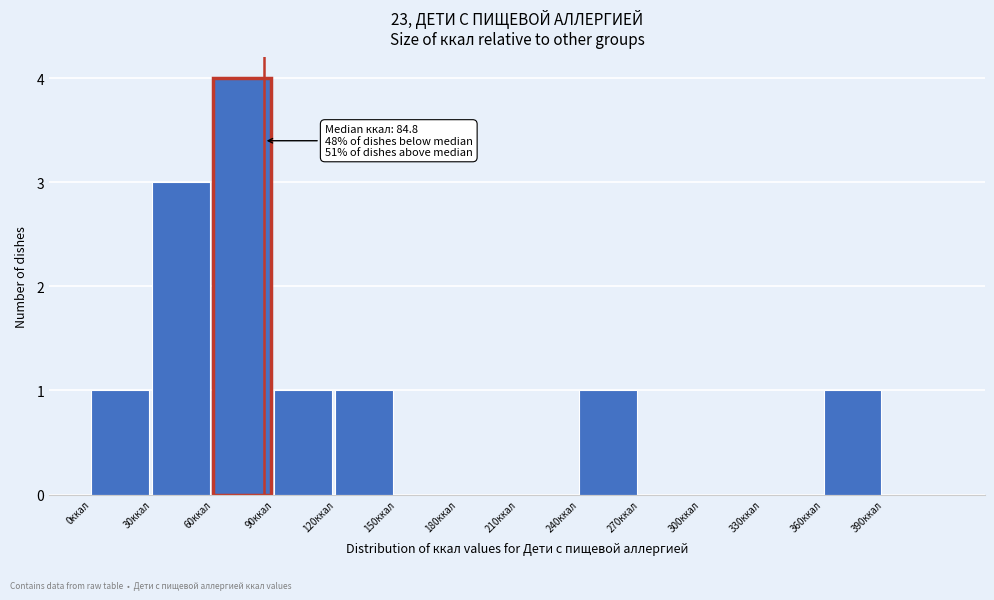

Which range on the x-axis has the tallest bar?

60 to 90